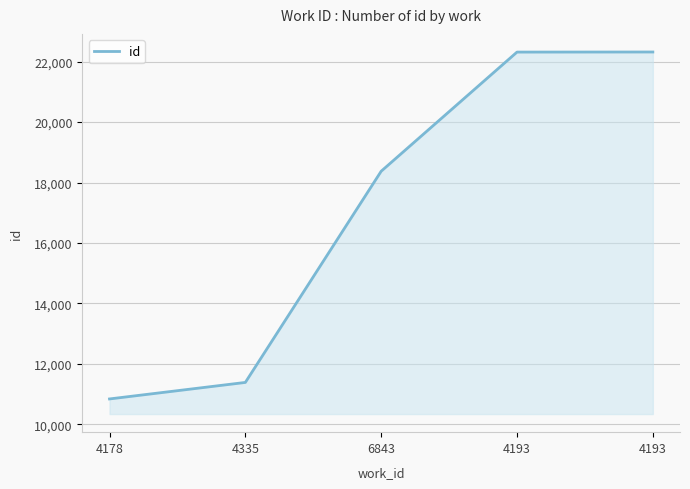

Is this an area chart (filled region under the line)?

Yes